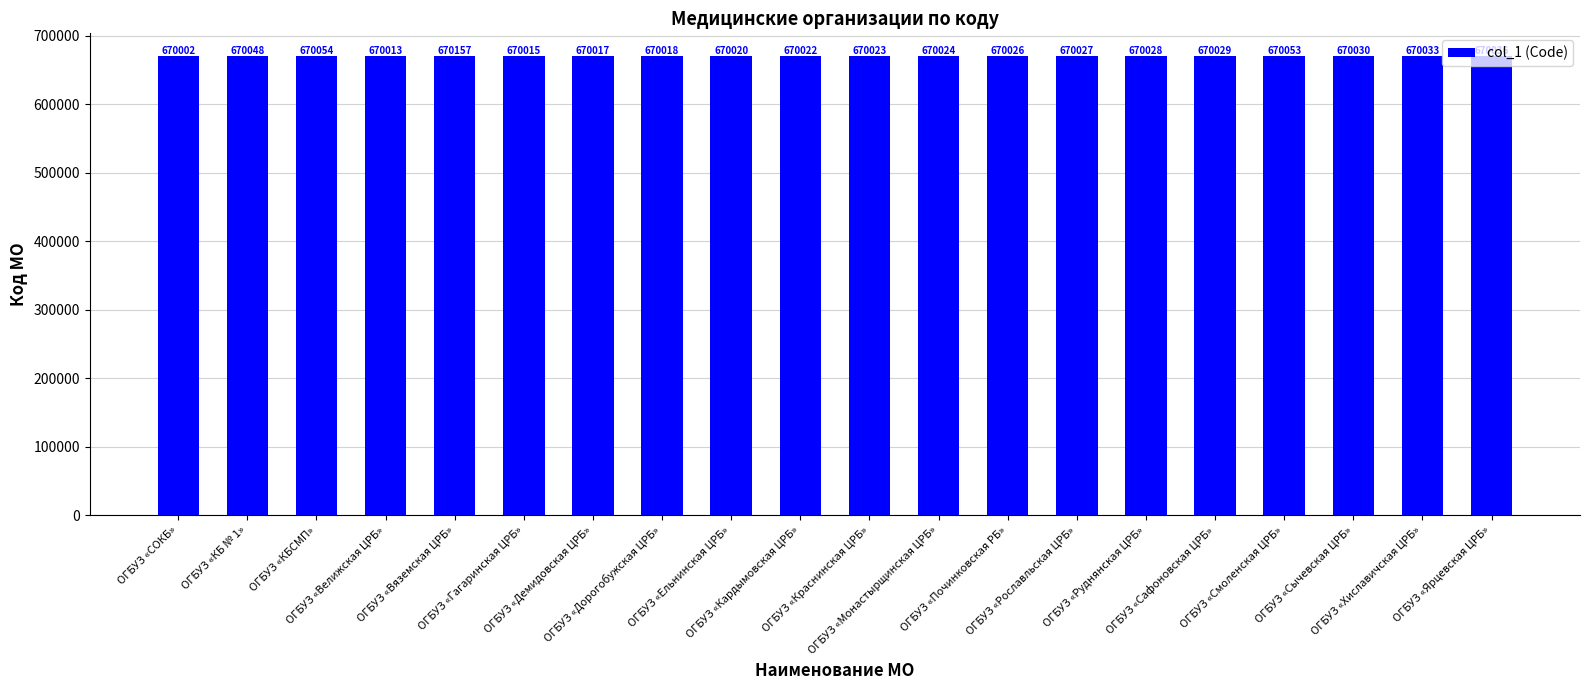

Reading left to right, list all the values displayed in this chart.

670002	670048	670054	670013	670157	670015	670017	670018	670020	670022	670023	670024	670026	670027	670028	670029	670053	670030	670033	670036